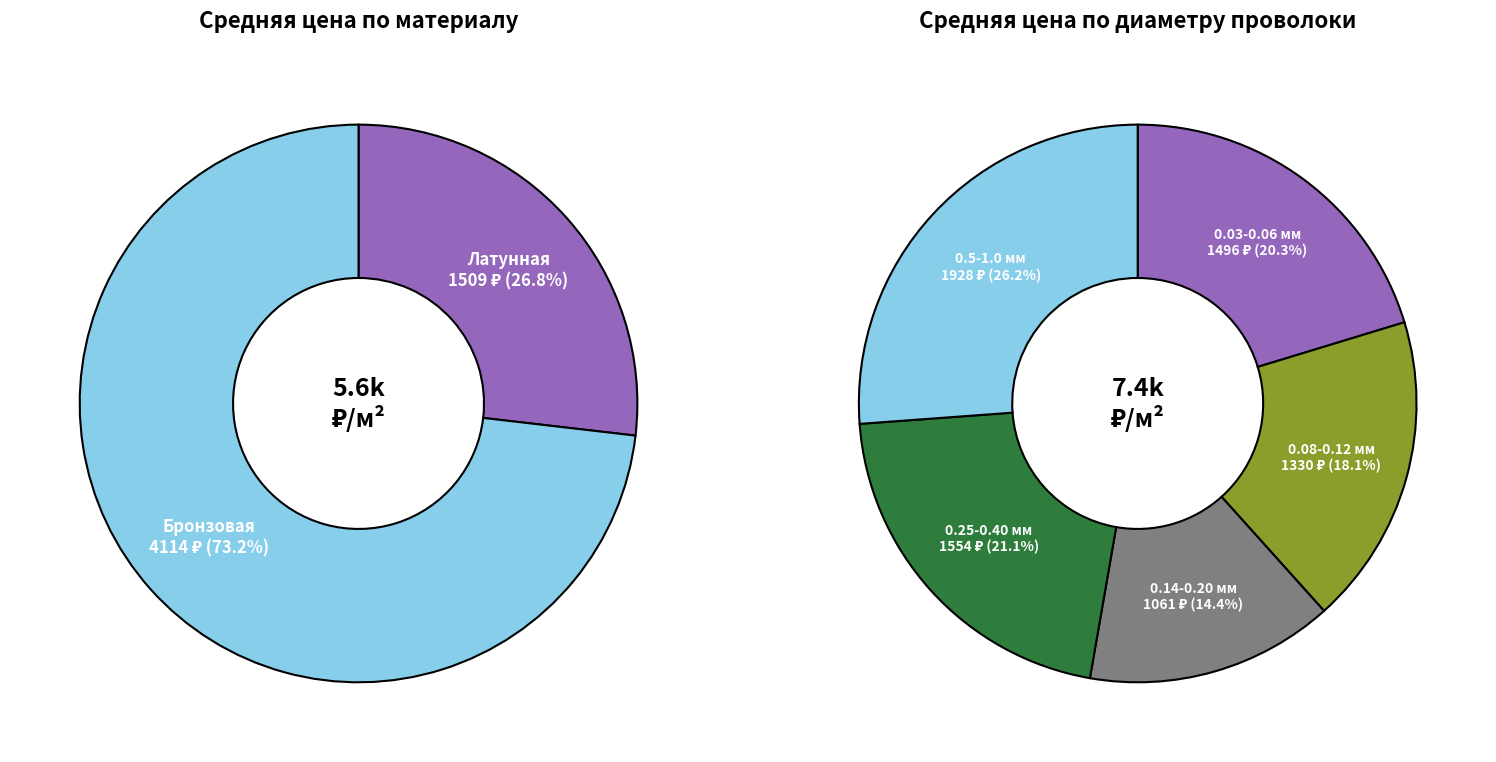

True or false: 24 accounts for 1% of the total.

False